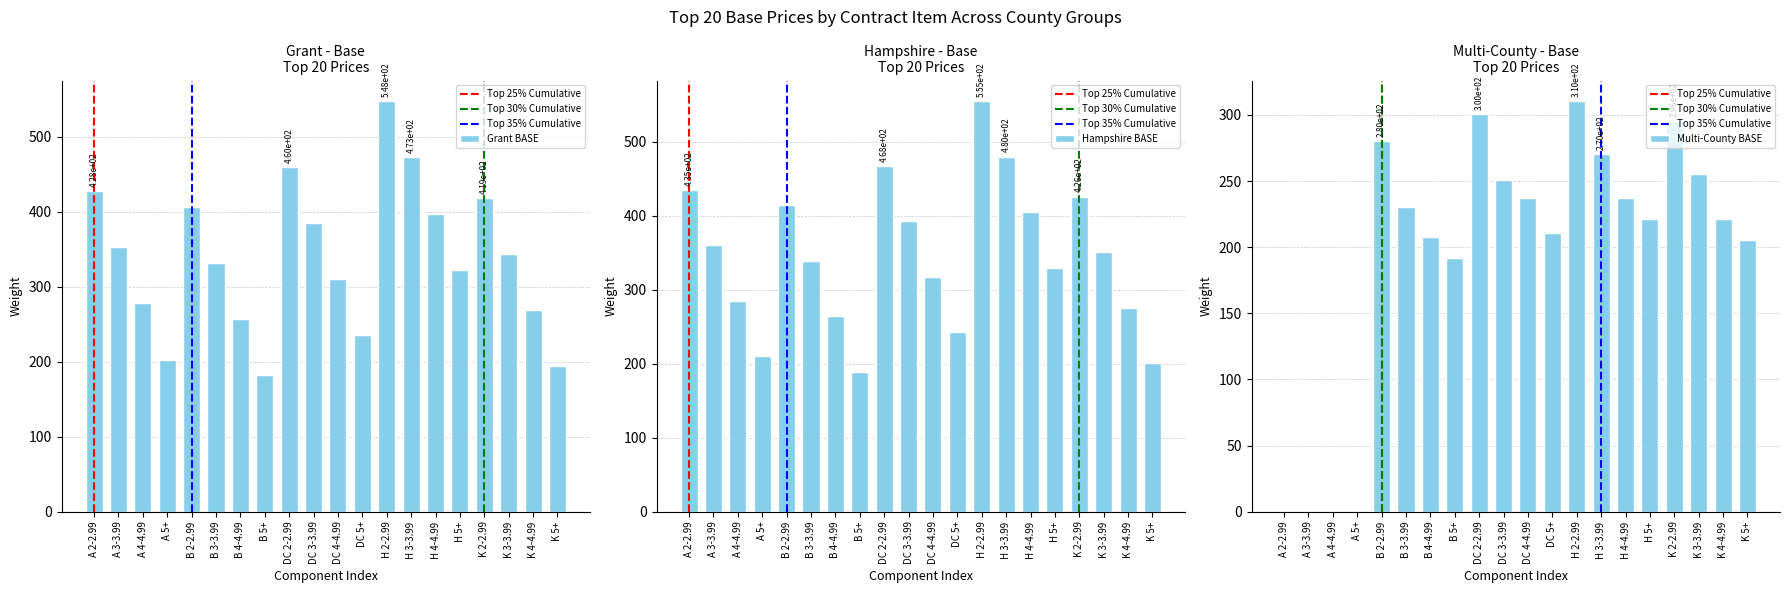

Is the value of Multi-County BASE at DC 4-4.99 greater than the value of Grant BASE at H 3-3.99?

No